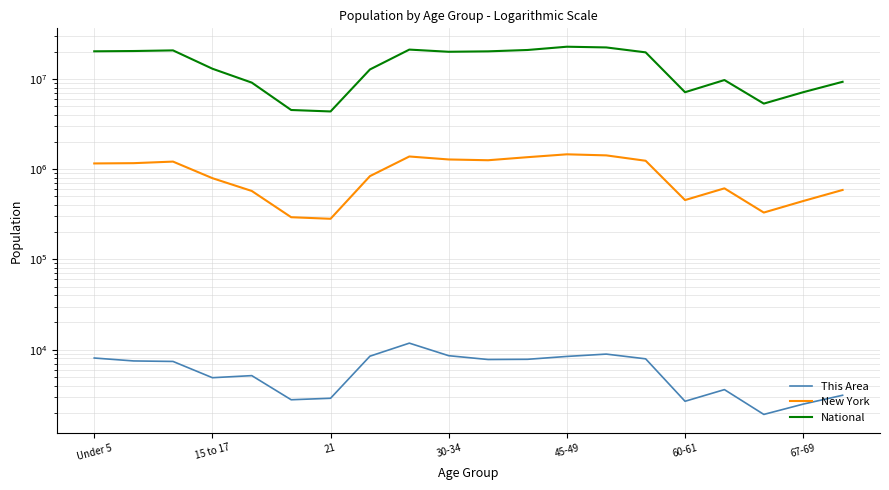

Between 10 and 13, which series saw the biggest shift?

National